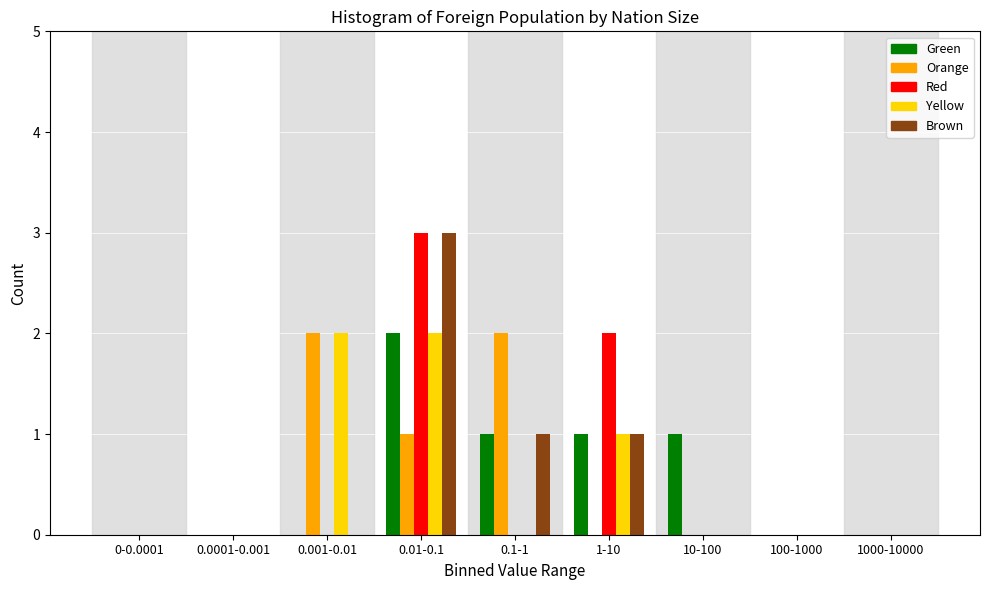

Between 10-100 and 1000-10000, which series saw the biggest shift?

Green